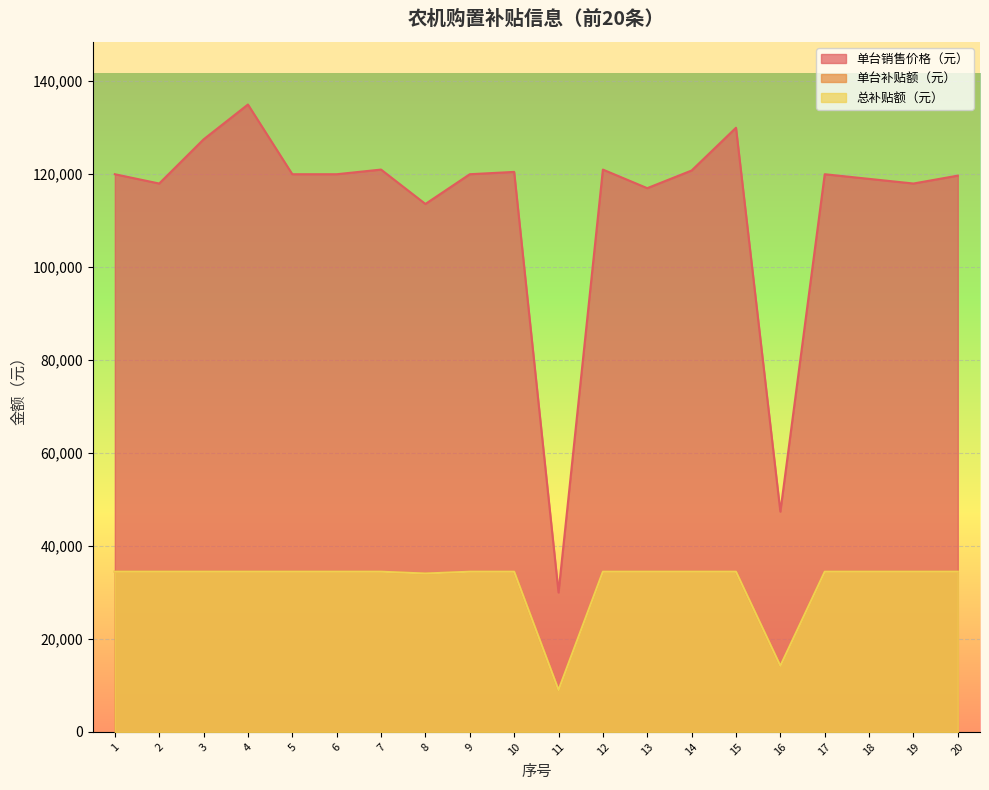

Is it true that 总补贴额（元） equals 34470 at 15?

True